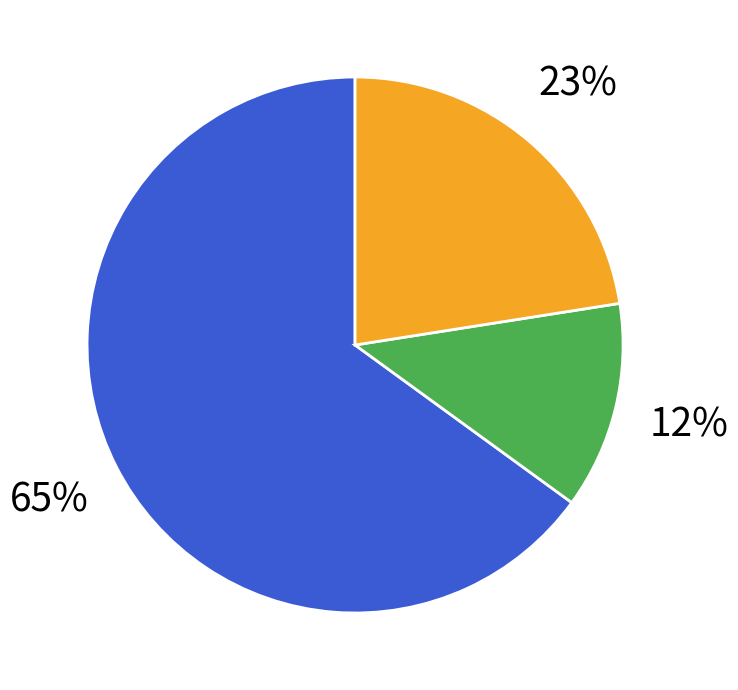

Is there any slice that represents more than half of the pie?

Yes